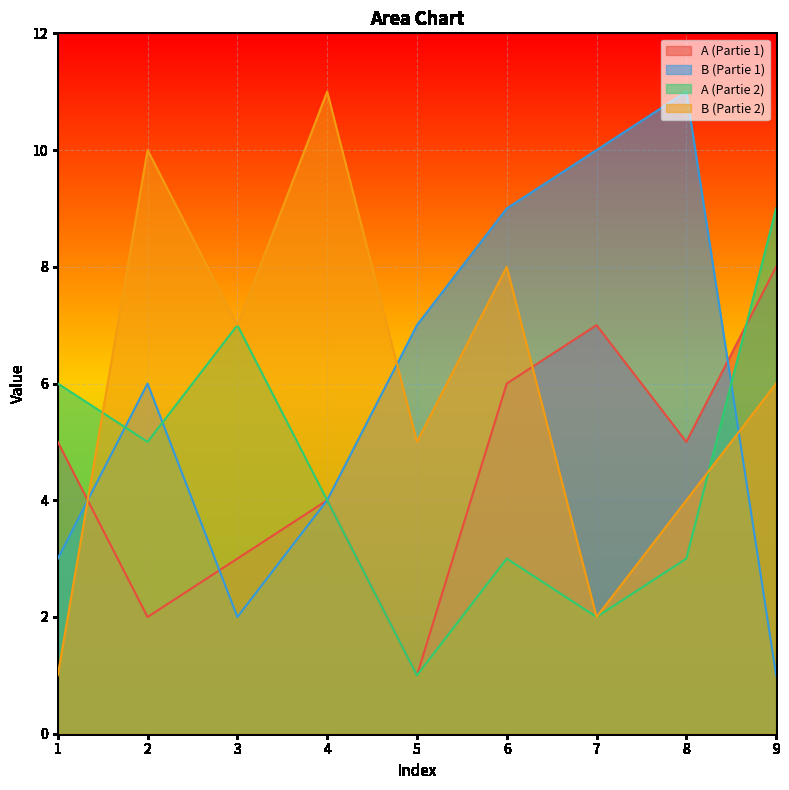

The A (Partie 1) series shows 7 at 7. True or false?

True